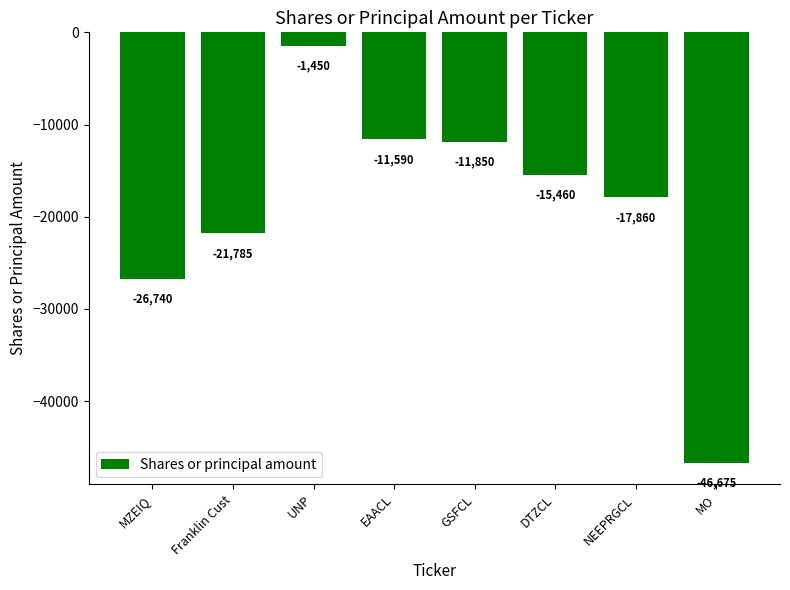

The chart shows a value of -75929 at MO. True or false?

False